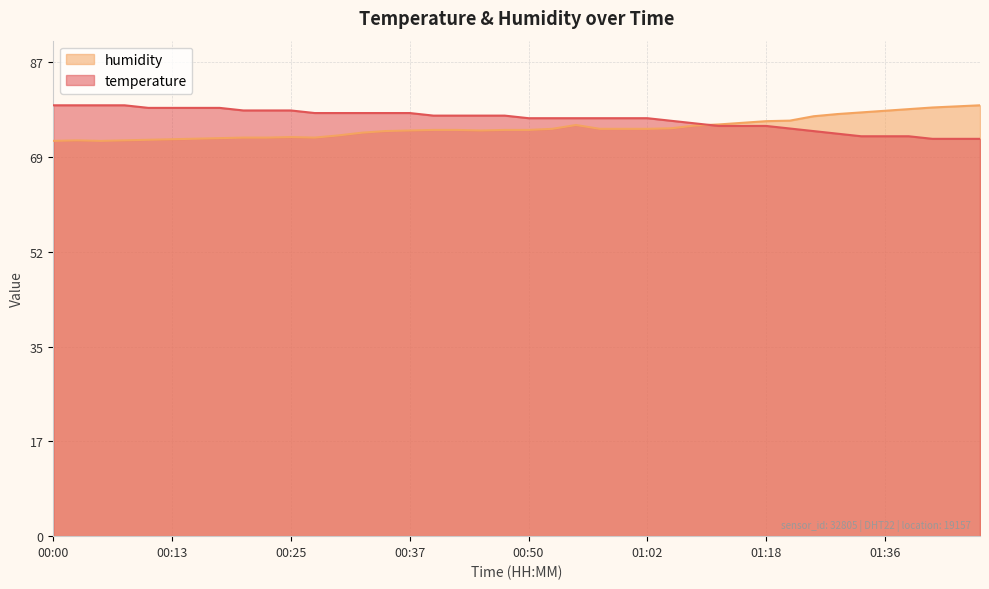

Where is the first local maximum for humidity?

00:03